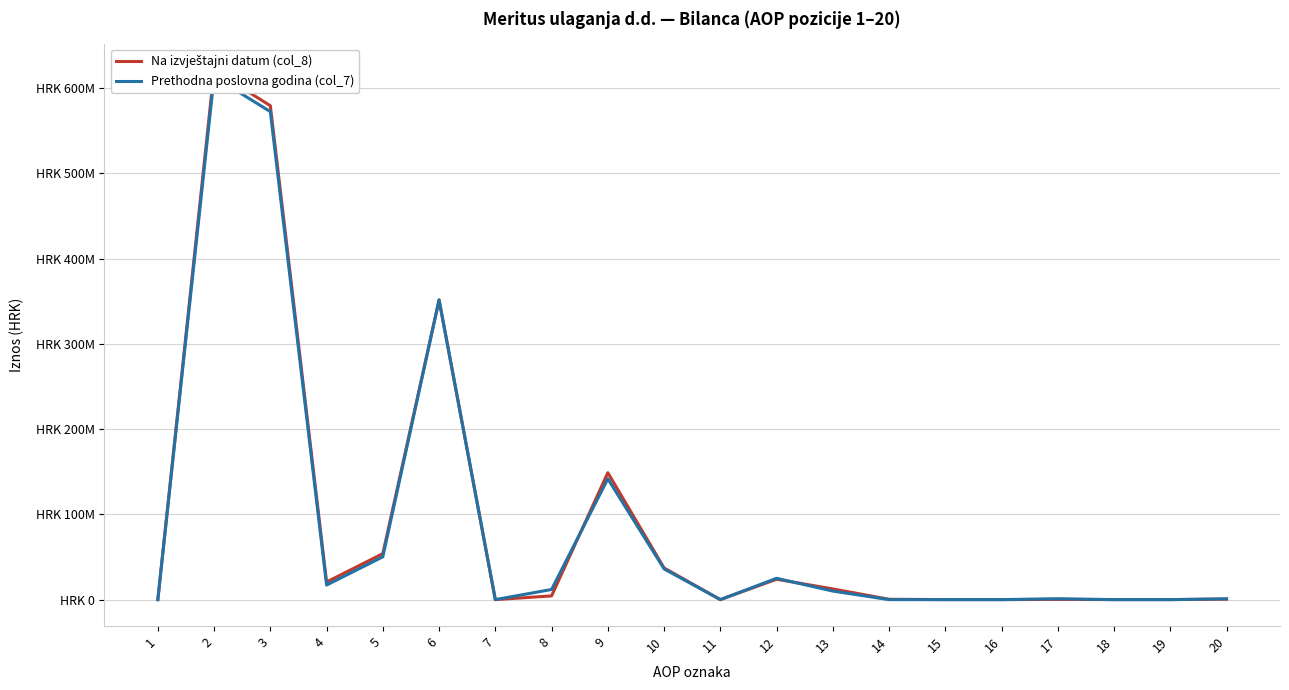

Is this an area chart (filled region under the line)?

No